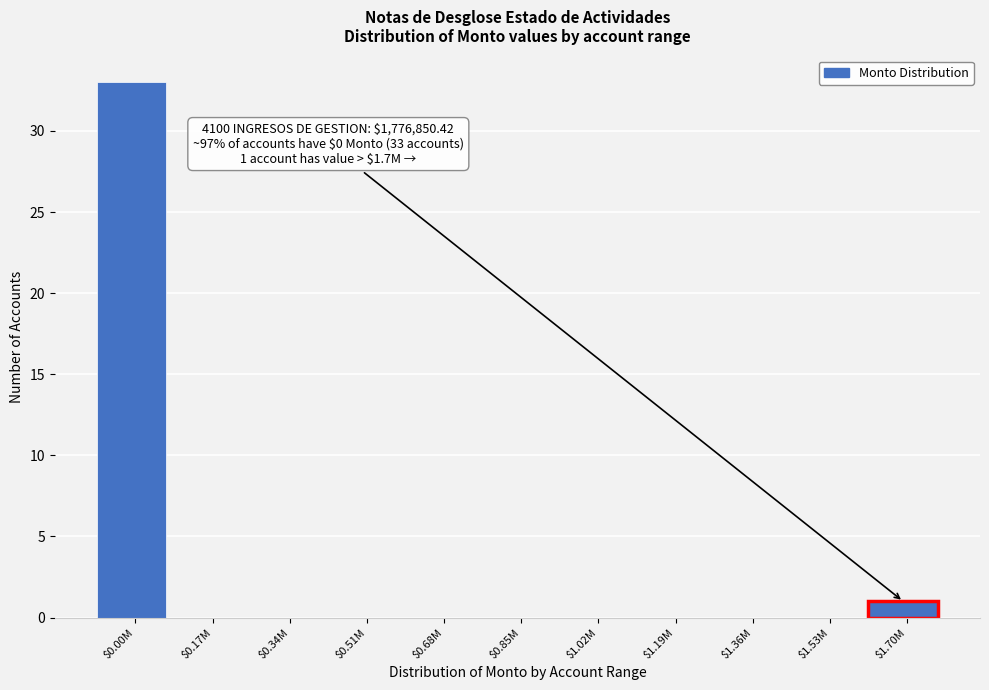

At which label is the value closest to 16?

$1.70M